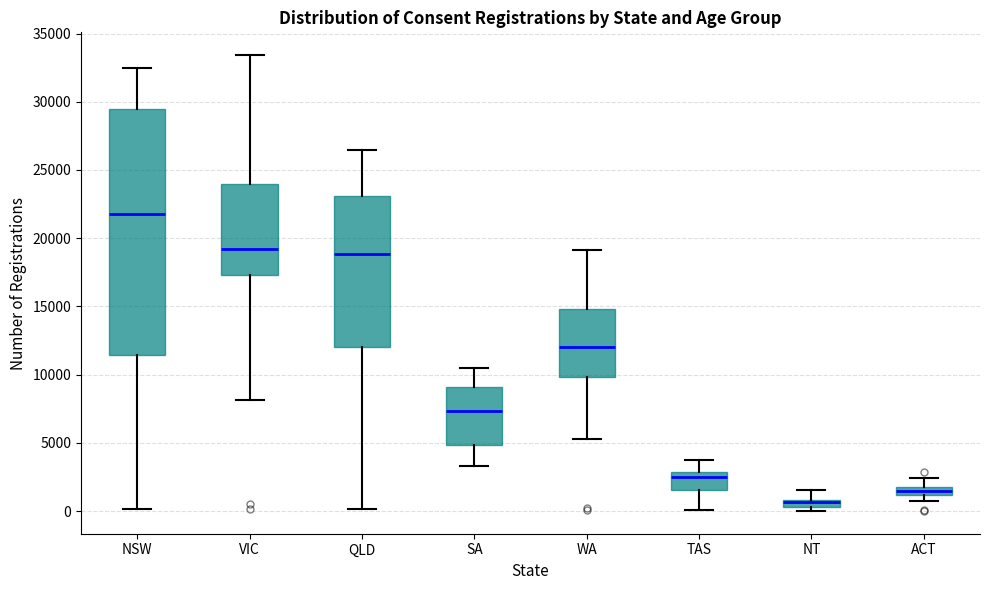

Comparing the boxes themselves (not the whiskers), which one is the tallest?

NSW